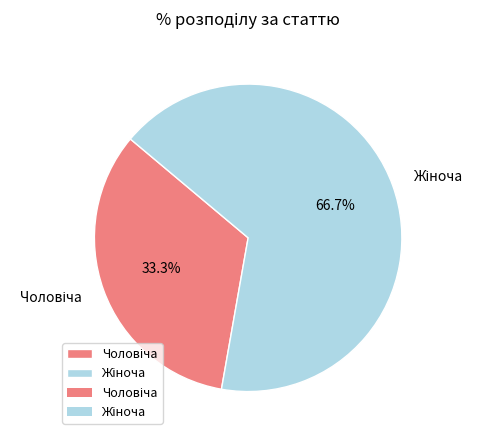

Is there any slice that represents more than half of the pie?

Yes